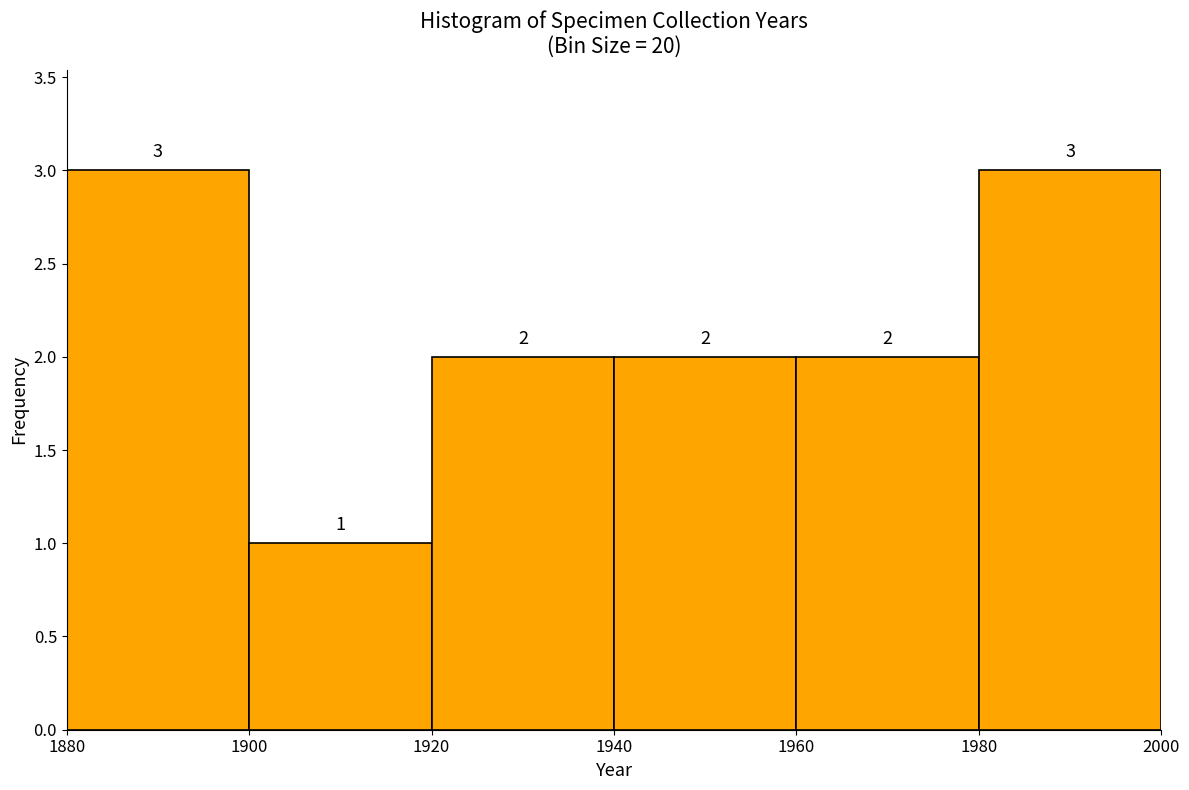

How tall is the bar that spans 1900 to 1920 on the x-axis?

1